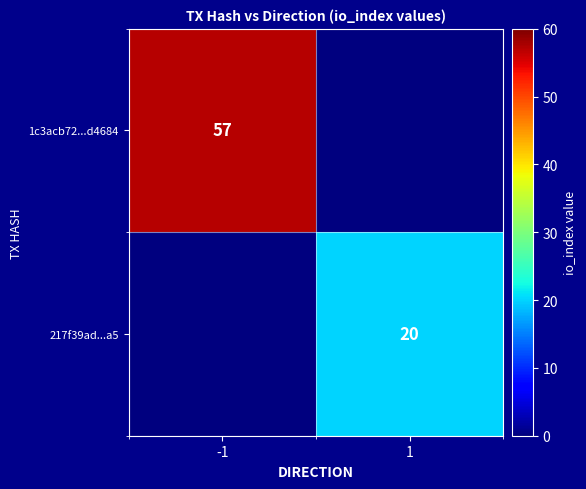

The 1c3acb72...d4684 series shows 57 at -1. True or false?

True